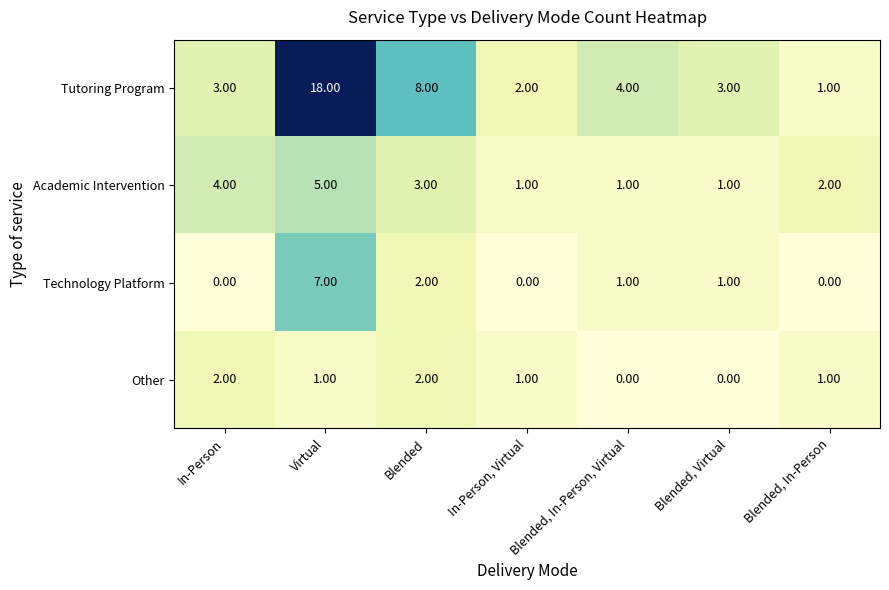

Which series has the largest range (max minus min)?

Tutoring Program